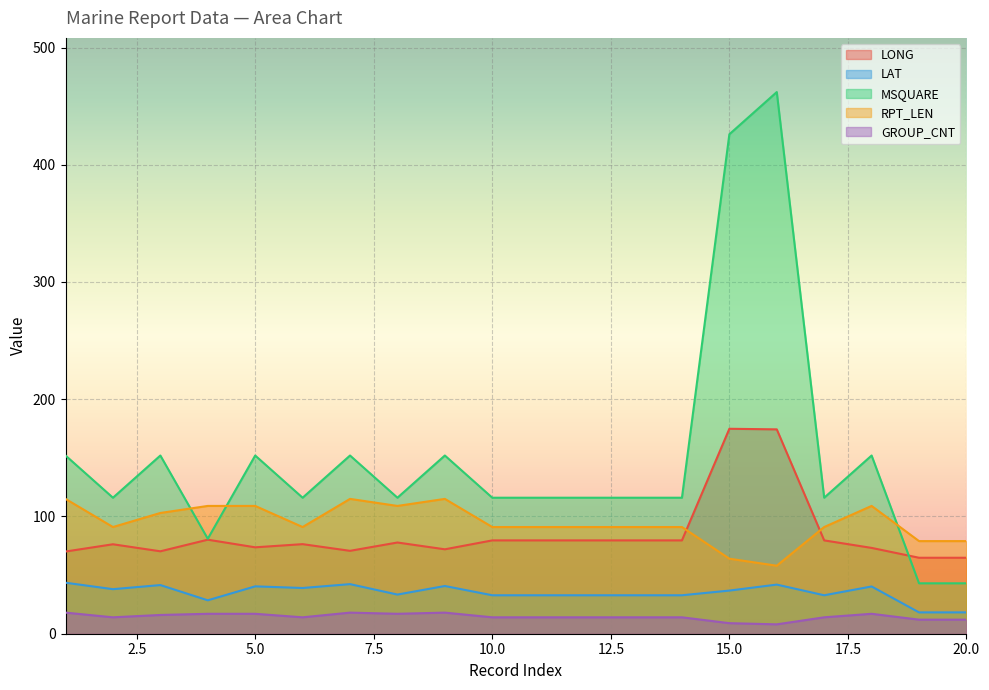

What is the value of the GROUP_CNT point at the 8th from the left?

17.0